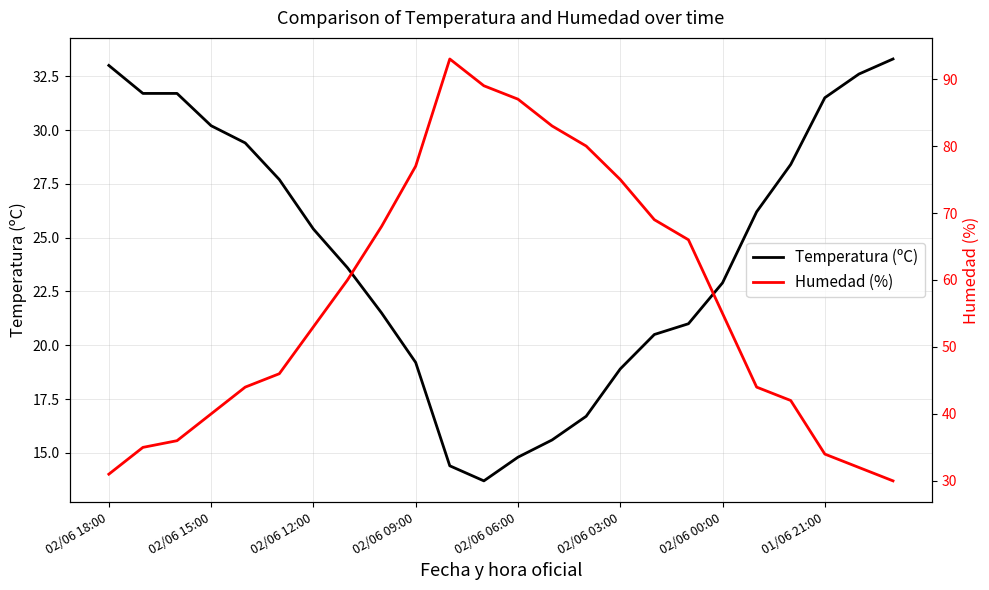

How many values in the Temperatura (ºC) series are below 25?

12